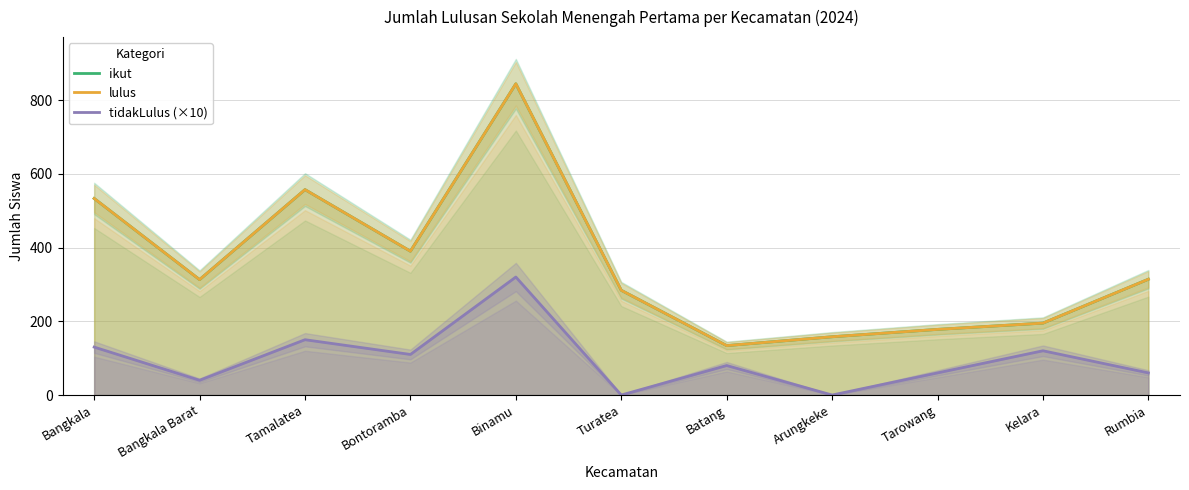

What is the difference between the second highest and second lowest values in the lulus series?

399